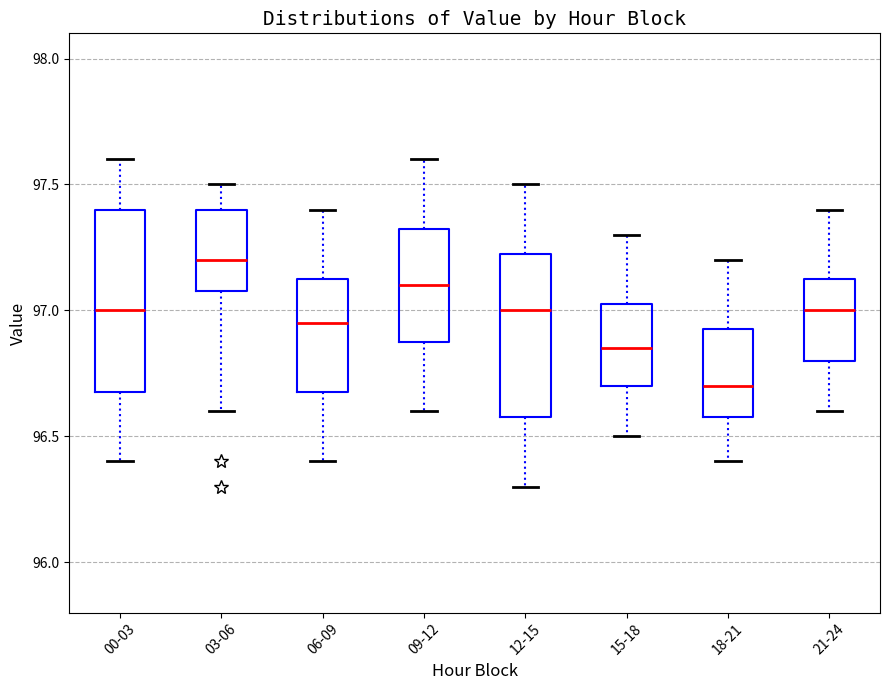

Reading left to right, transcribe this box plot: for each box, give where its median line is, the range the box spans, and where its two whiskers end, as read against the y-axis. The values are not printed on the chart, so give them approximately, as read against the axis.

00-03: median 97.00, box 96.70 to 97.40, whiskers 96.40 to 97.60
03-06: median 97.20, box 97.10 to 97.40, whiskers 96.60 to 97.50
06-09: median 96.95, box 96.70 to 97.15, whiskers 96.40 to 97.40
09-12: median 97.10, box 96.90 to 97.35, whiskers 96.60 to 97.60
12-15: median 97.00, box 96.60 to 97.25, whiskers 96.30 to 97.50
15-18: median 96.85, box 96.70 to 97.05, whiskers 96.50 to 97.30
18-21: median 96.70, box 96.60 to 96.95, whiskers 96.40 to 97.20
21-24: median 97.00, box 96.80 to 97.15, whiskers 96.60 to 97.40